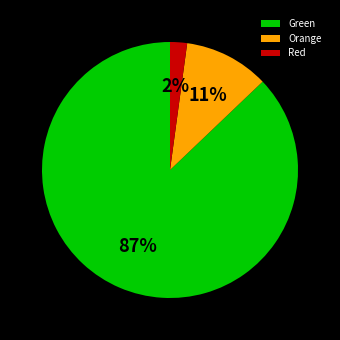

How many slices are in this pie chart?

3